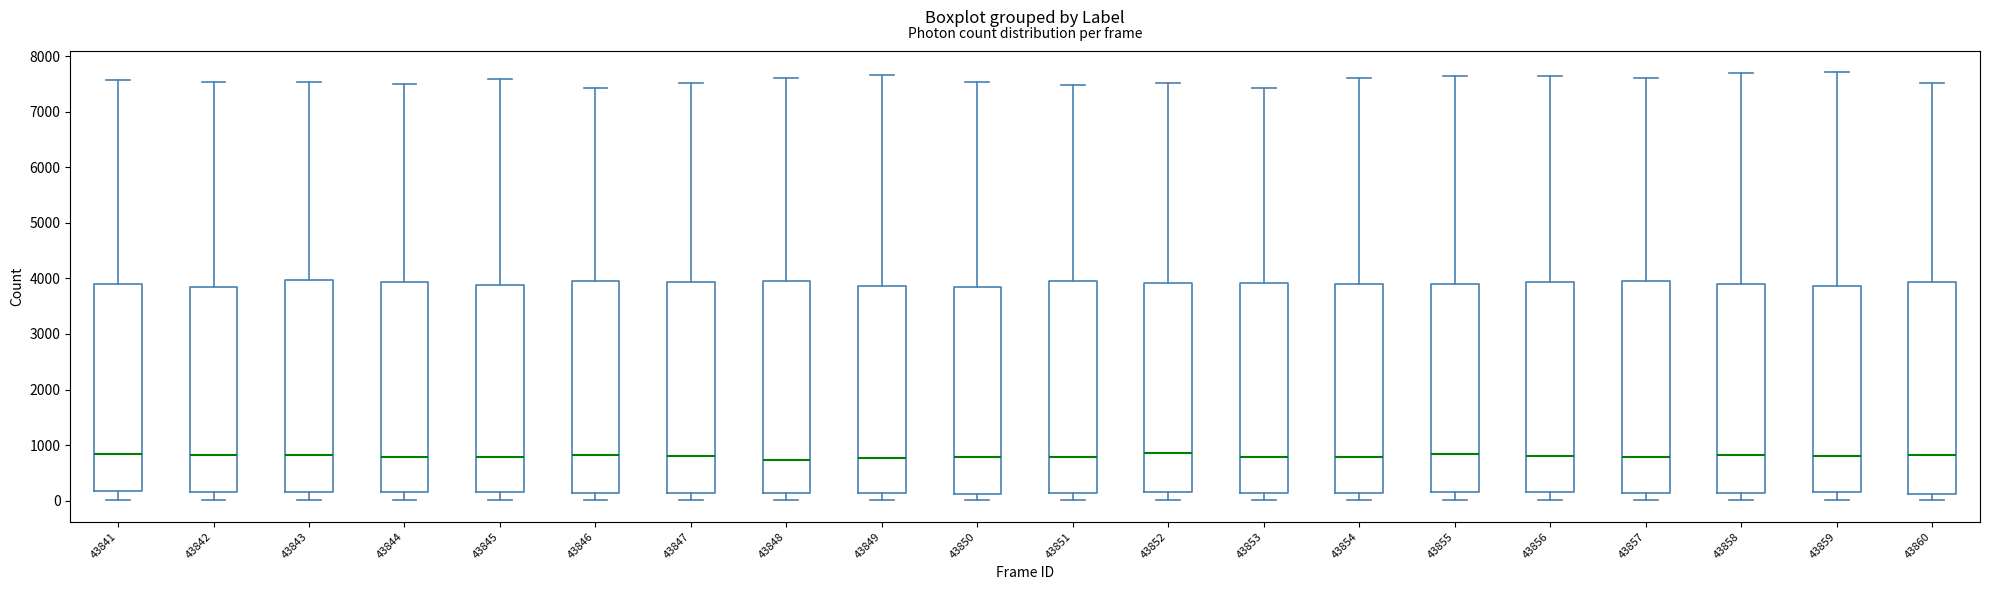

Where is the upper edge of the box at x = 43848 on the y-axis? The values are not printed on the chart, so give them approximately, as read against the axis.

3900